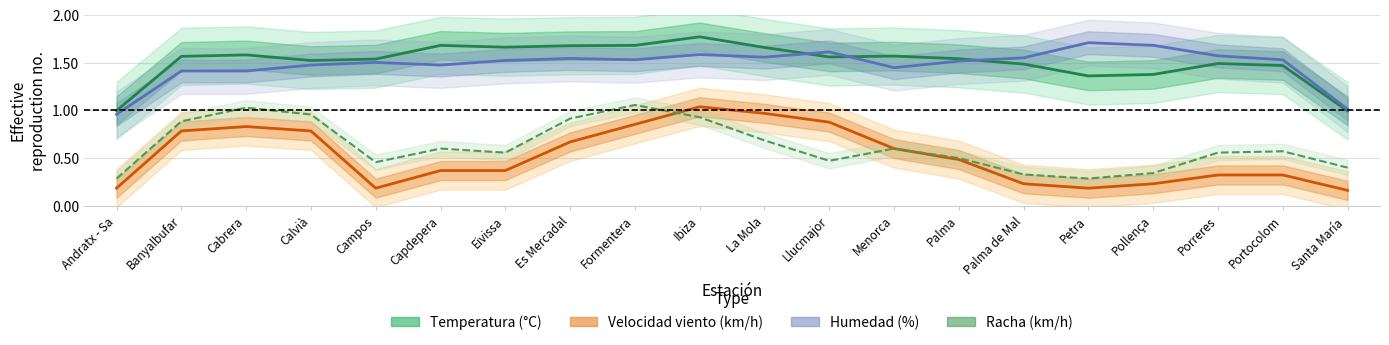

Which series has the largest total across all categories?

Temperatura (°C)